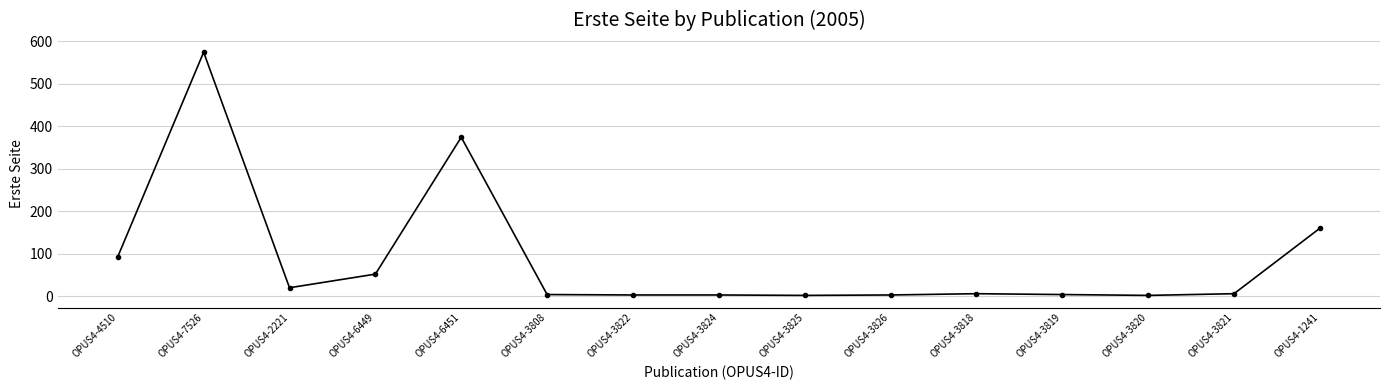

Where is the first local minimum?

OPUS4-2221